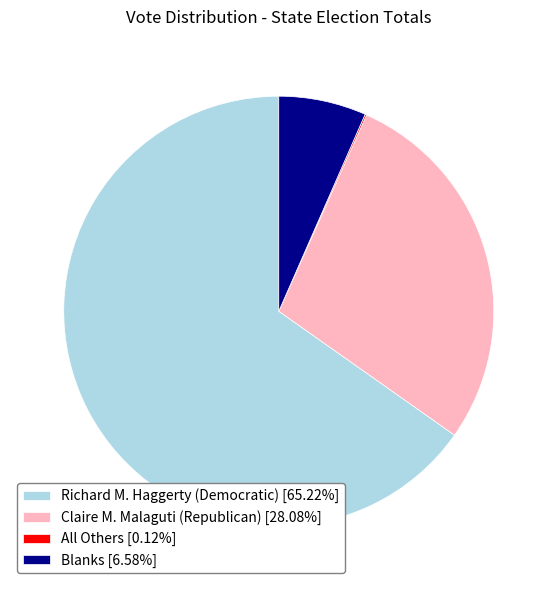

Do Blanks [6.58%] and Claire M. Malaguti (Republican) [28.08%] together represent more than half of the pie?

No